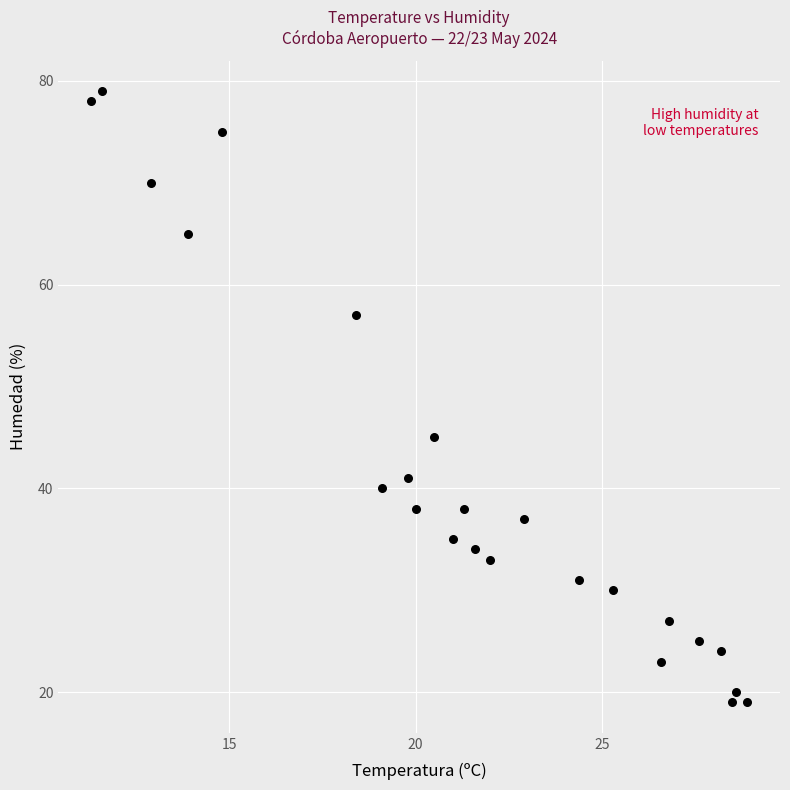

What Y value in the scatter plot is closest to 49?

45